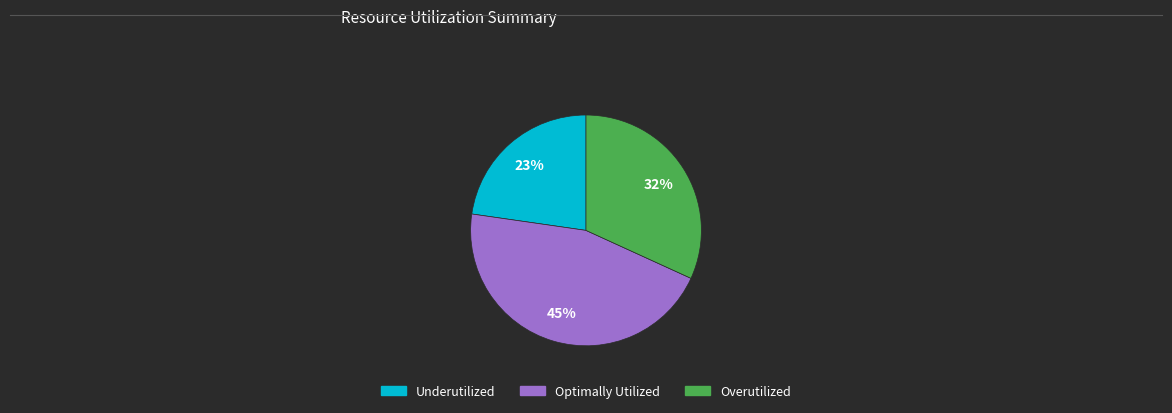

How many slices are in this pie chart?

3